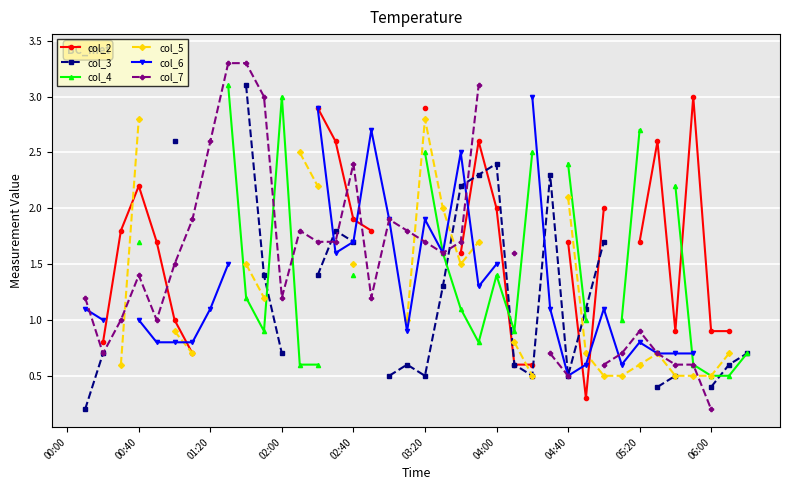

At which category is the sum across all series the highest?

03:20